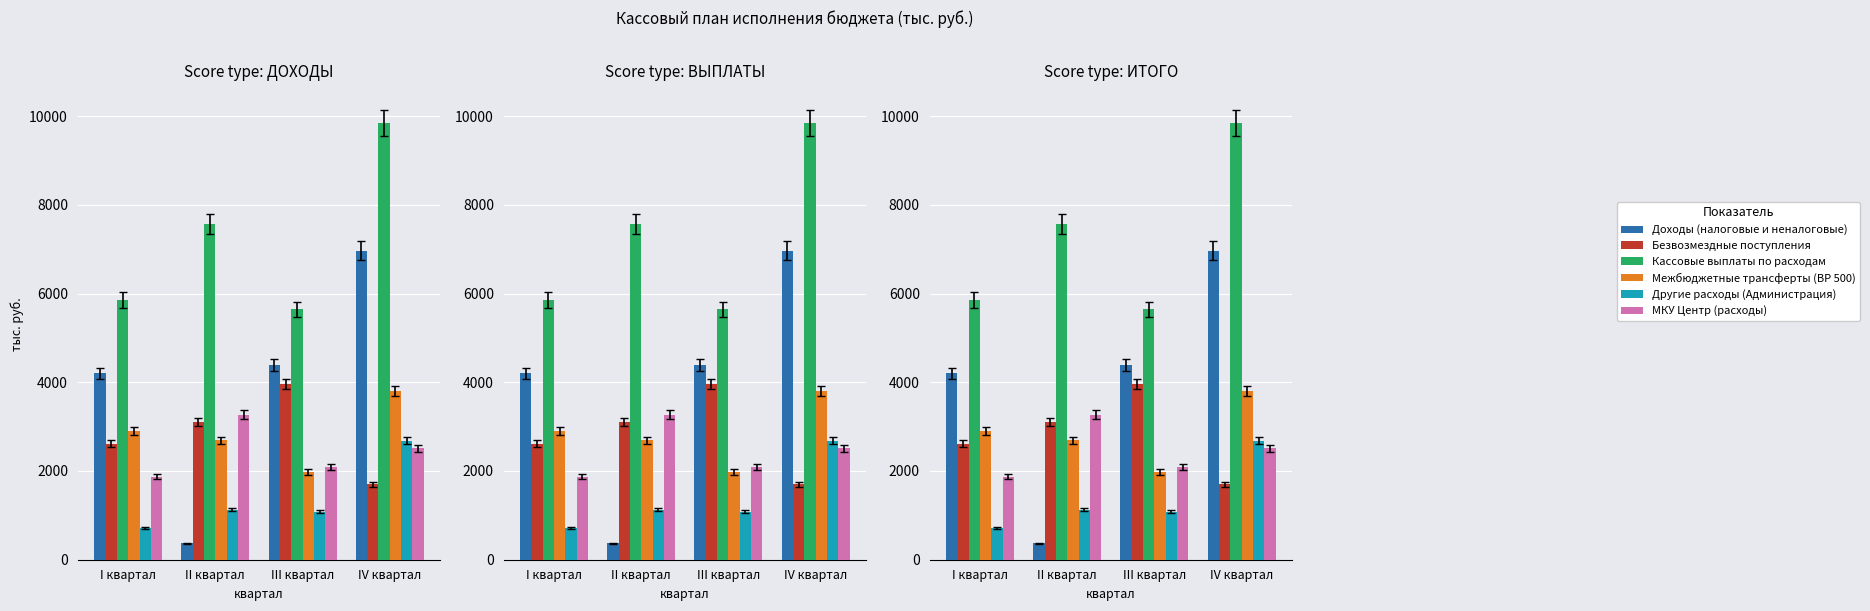

Reading left to right, list all the values displayed in this chart.

Доходы (налоговые и неналоговые): 4203.8	368.9	4388.5	6968.9
Безвозмездные поступления: 2615.2	3104.4	3956.8	1700.5
Кассовые выплаты по расходам: 5851.1	7561.7	5647.8	9835.4
Межбюджетные трансферты (ВР 500): 2895.3	2691.2	1976.4	3811.1
Другие расходы (Администрация): 713.7	1129.6	1082.8	2680.9
МКУ Центр (расходы): 1873.6	3267.6	2087.4	2513.4